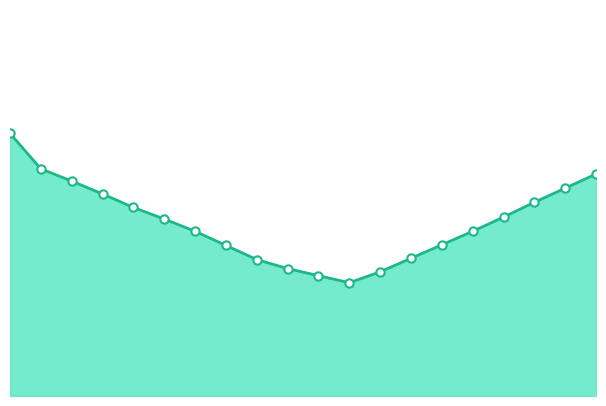

Does the chart have visible grid lines?

No